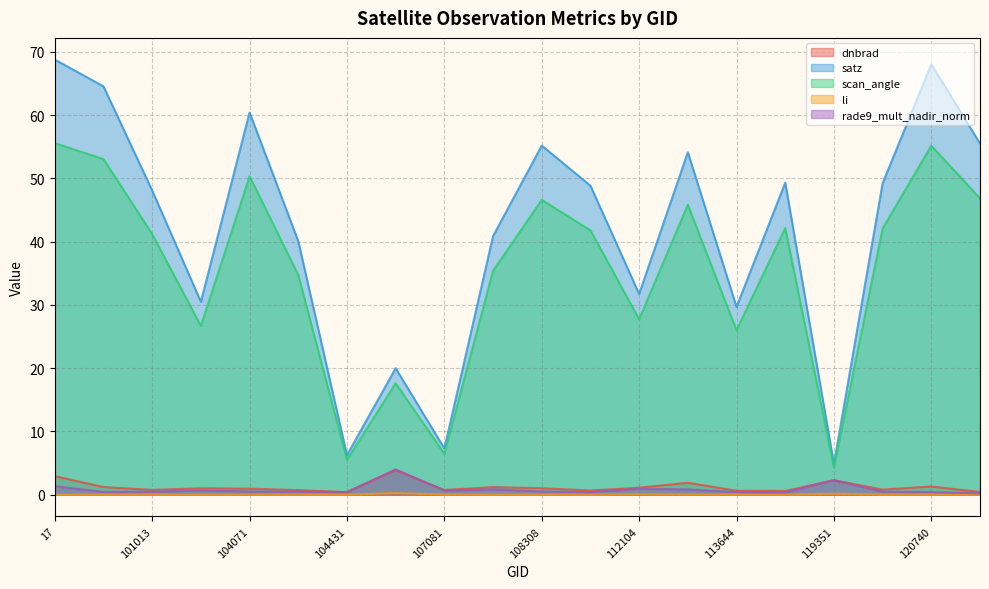

At which label does li reach its peak?

106324